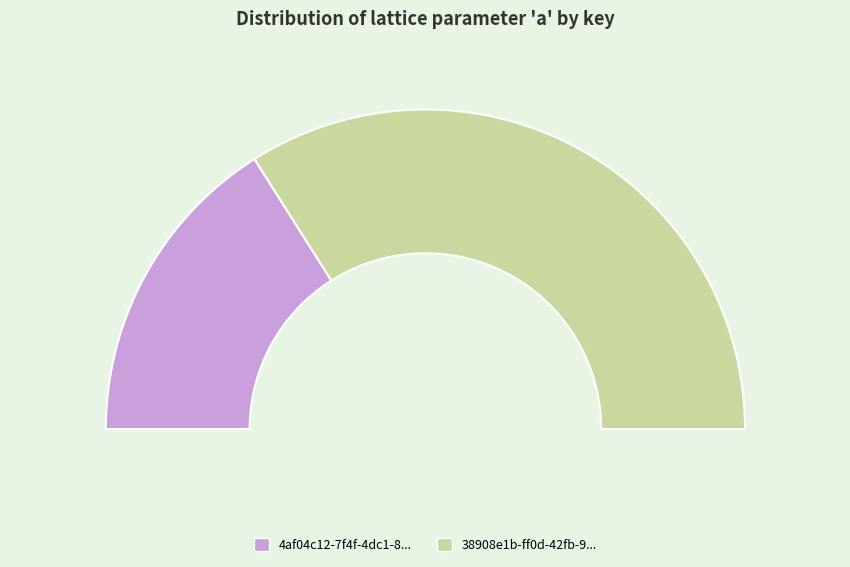

To the nearest percent, what is the difference between the largest and smallest slice percentages?

36%